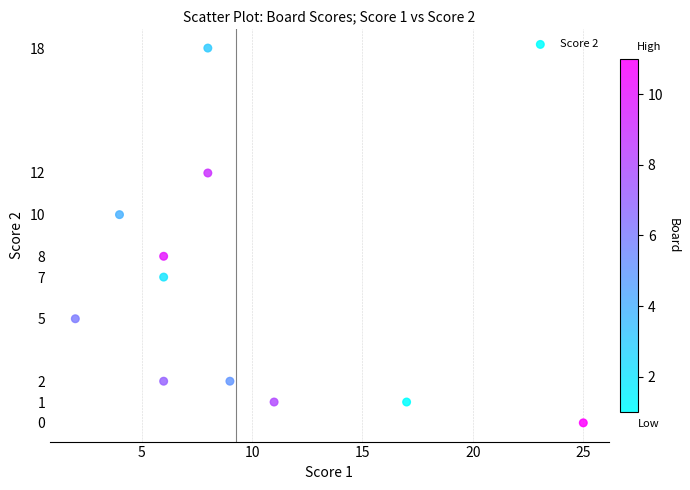

What is the average Y value?

6